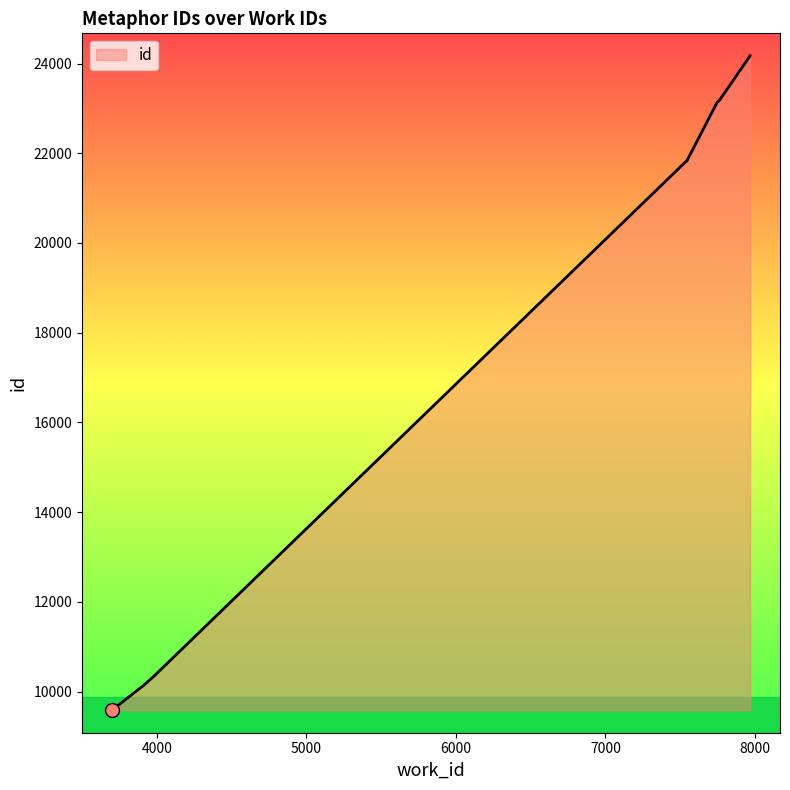

True or false: there are more than 1 points higher than both neighbors.

False